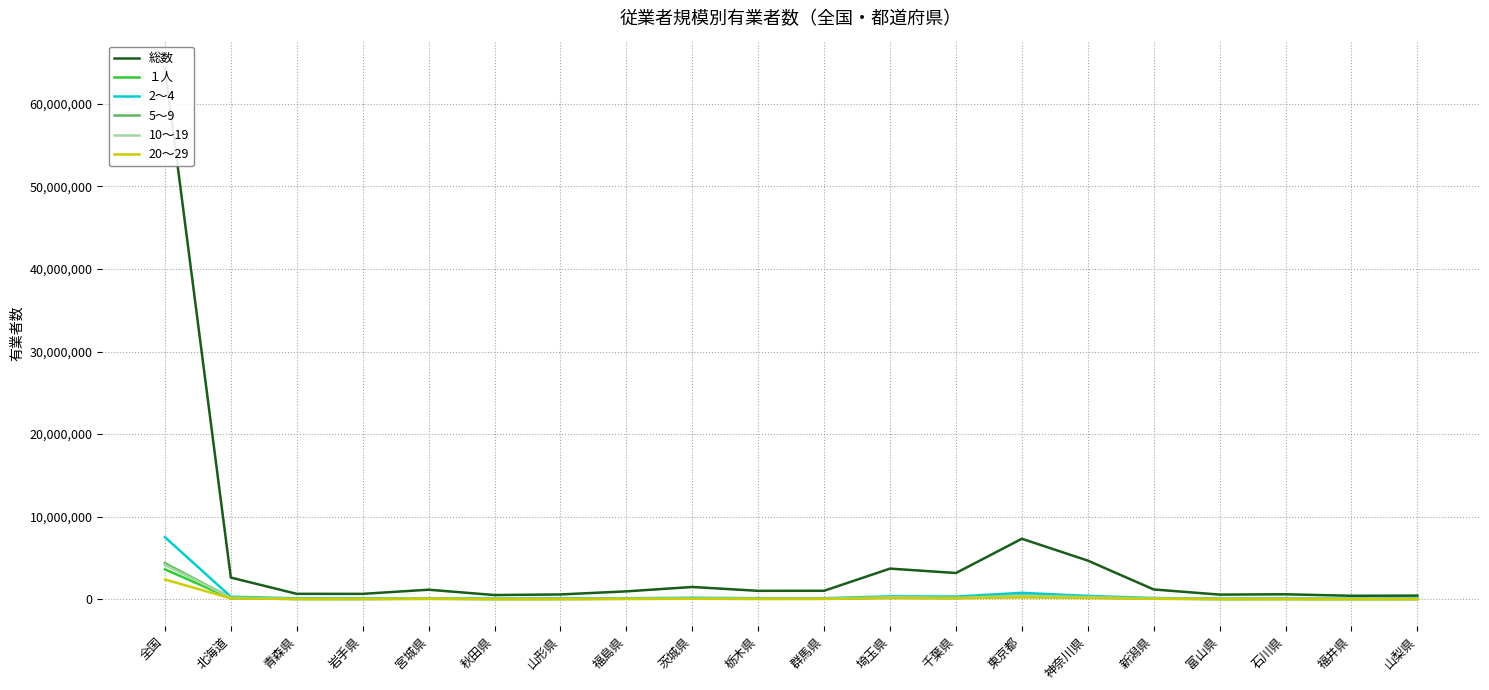

In 総数, how many points are lower than both neighbors (excluding endpoints)?

6